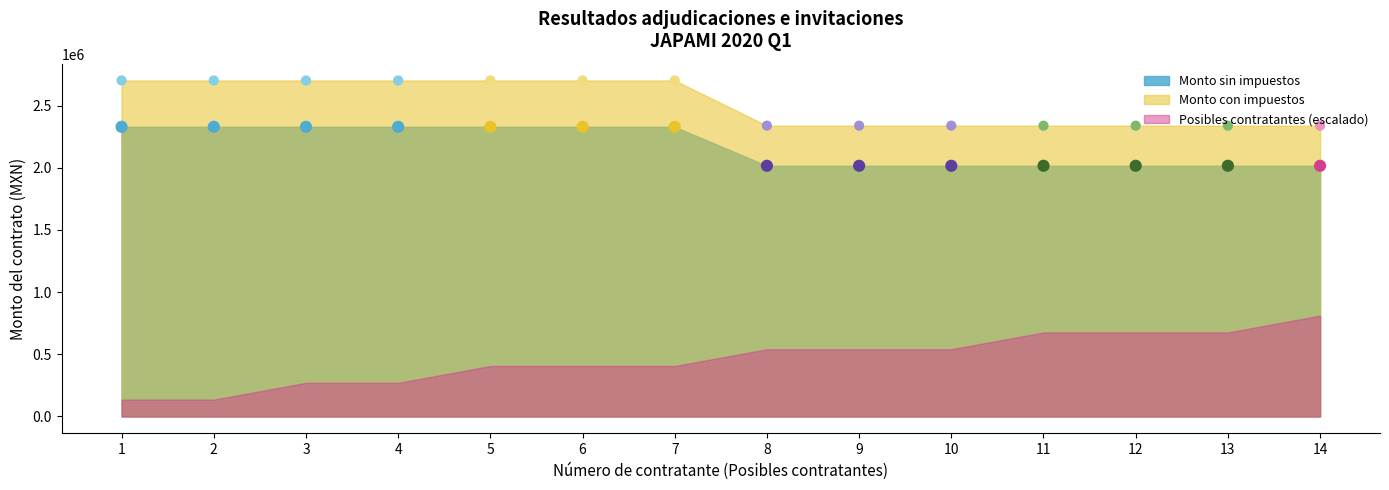

What is the total value across all series at 14?

4354586.0